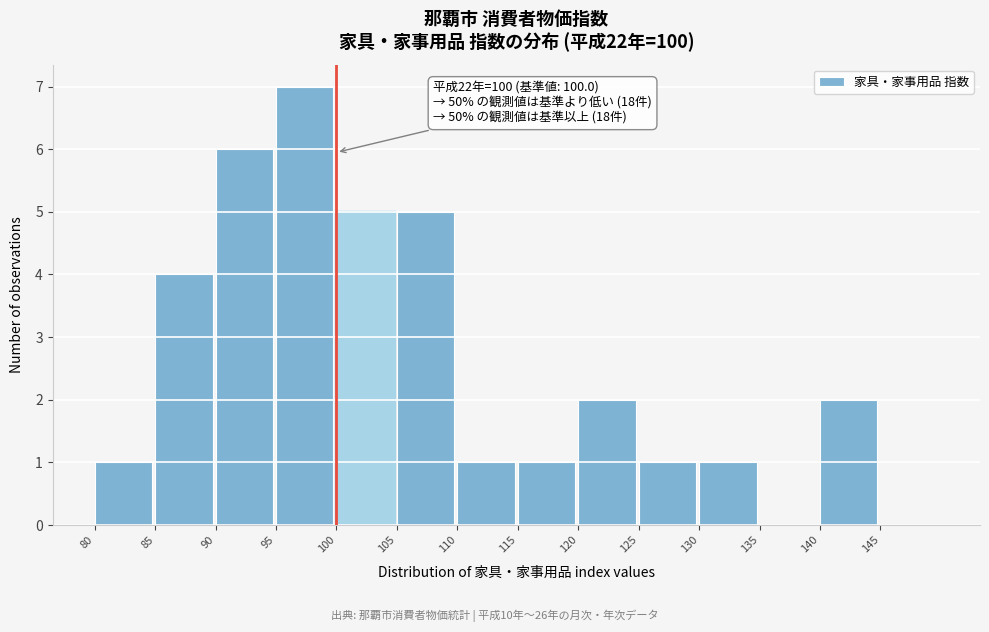

Which range on the x-axis has the tallest bar?

95 to 100